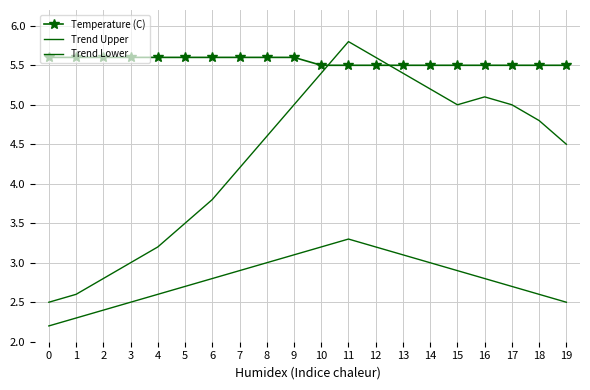

After their last crossing, which series has the higher values: Trend Upper or Temperature (C)?

Temperature (C)